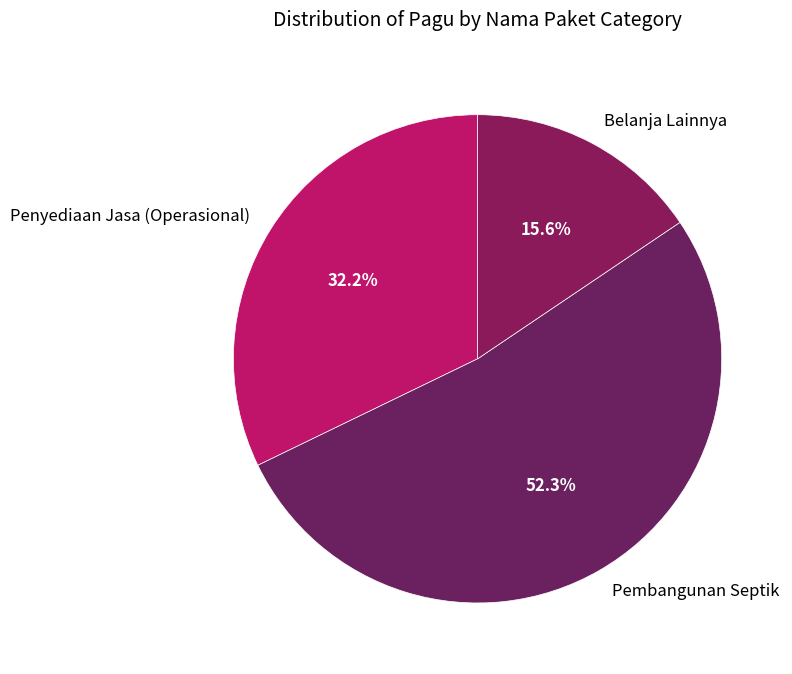

What portion of the pie excludes Belanja Lainnya?

84.4%